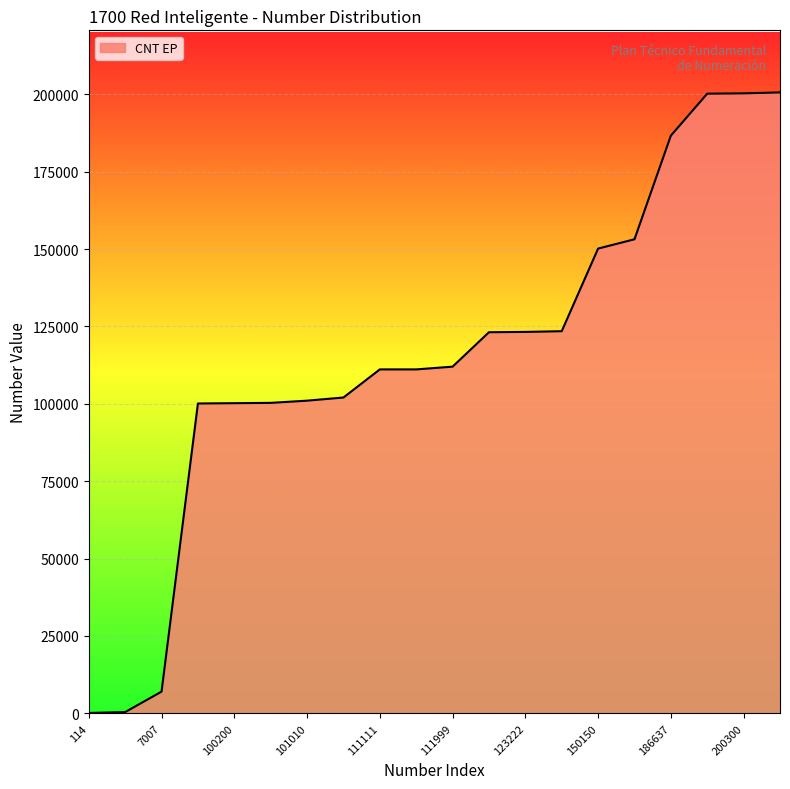

What is the maximum value shown in the chart?

200600